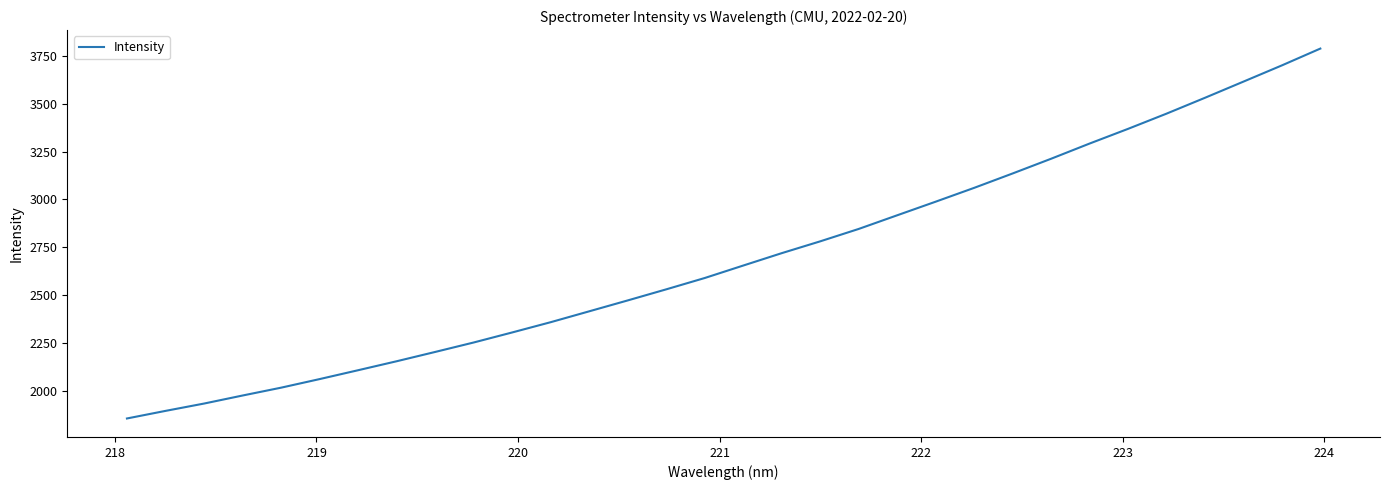

What is the difference between the maximum and minimum values?

1930.7